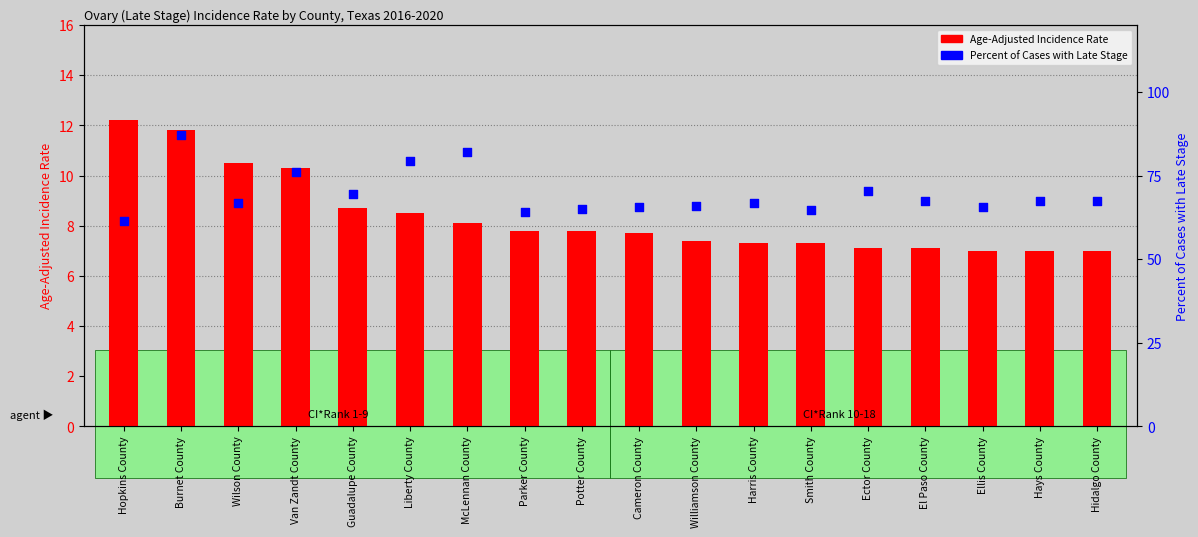

Which series has the widest spread of Y values?

Percent of Cases with Late Stage